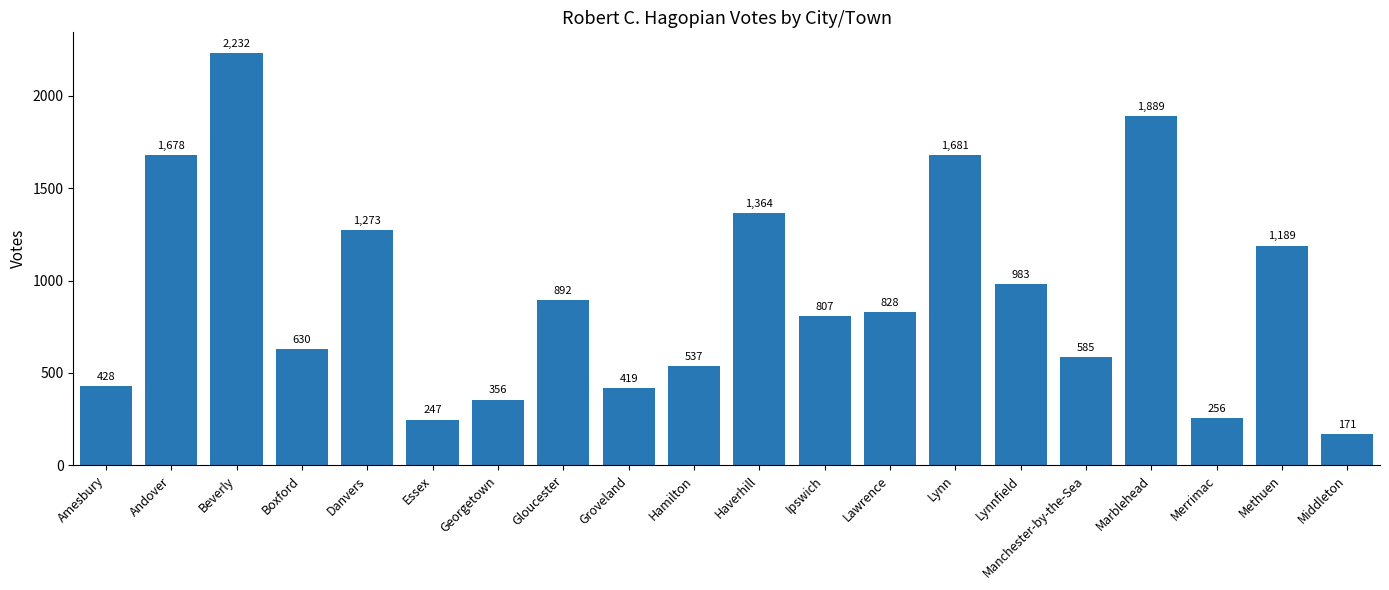

What is the change in value from Gloucester to Ipswich?

-85